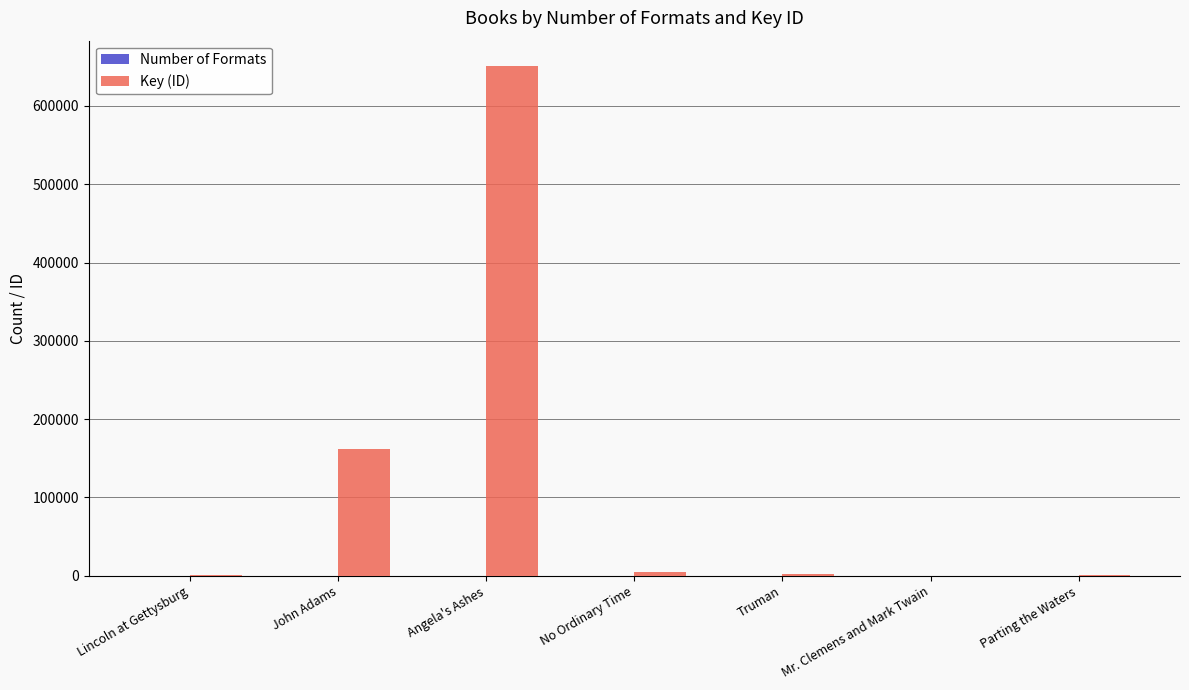

Is it true that Key (ID) equals 650898 at Angela's Ashes?

True